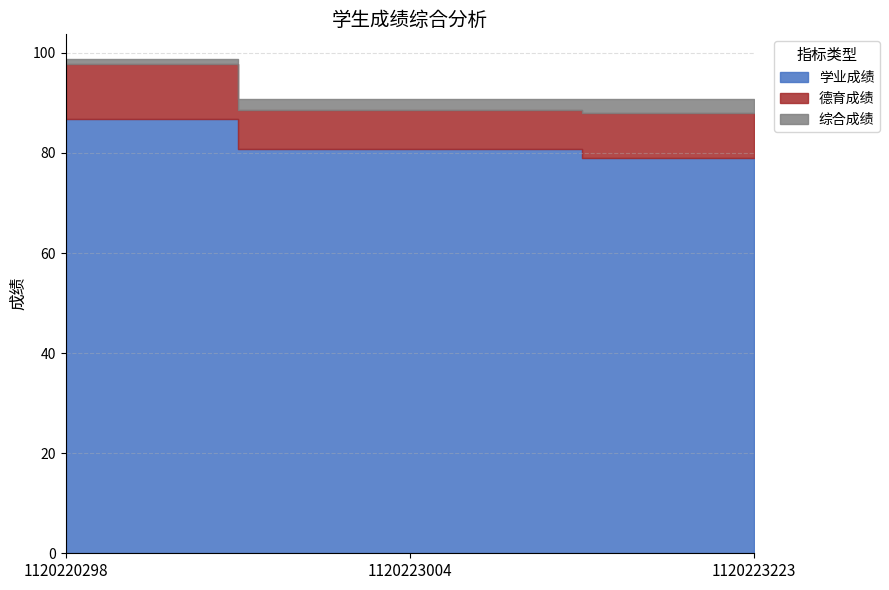

Is the value of 学业成绩 at 1120223004 greater than the value of 德育成绩 at 1120220298?

Yes